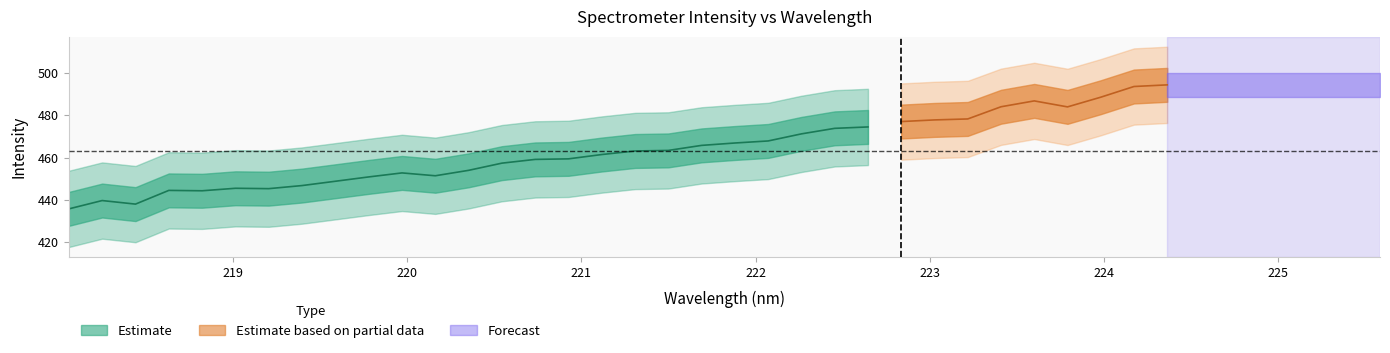

What is the smallest value displayed?

218.1